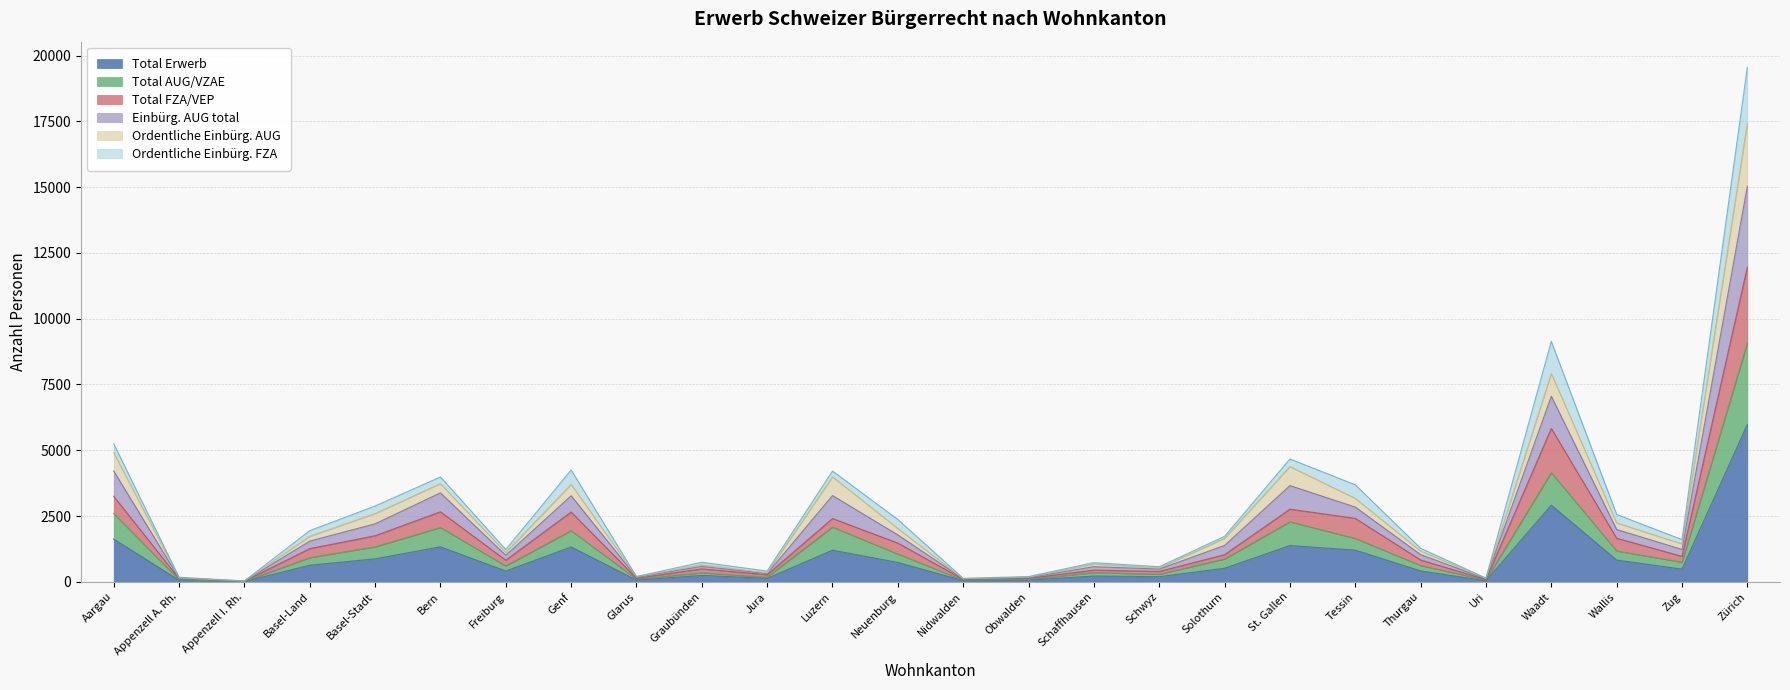

True or false: Einbürg. AUG total has more than 2 points higher than both neighbors.

True